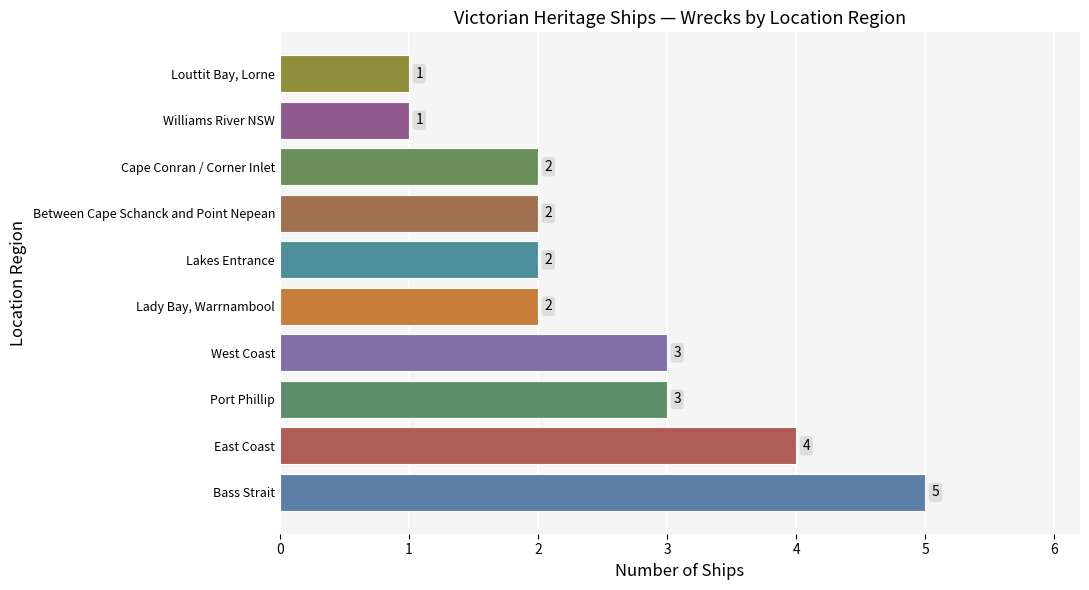

Does the chart contain stacked bars?

No